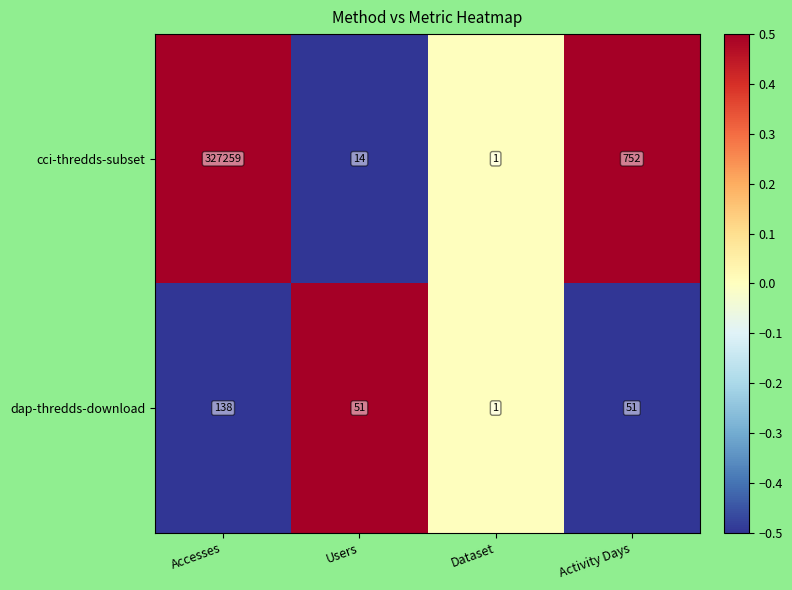

The cci-thredds-subset series shows 327259 at Accesses. True or false?

True